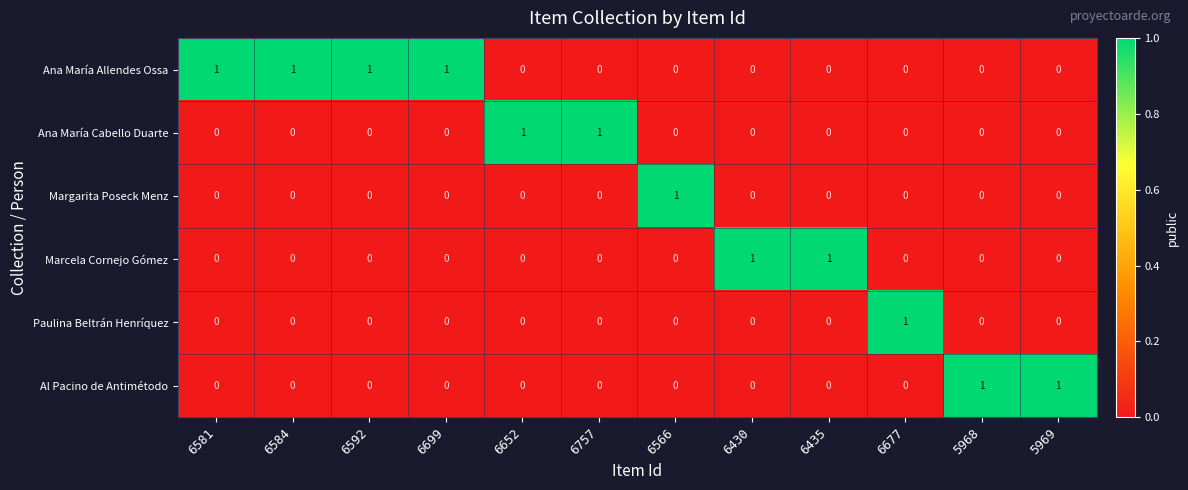

Is it true that Marcela Cornejo Gómez equals 1 at 5968?

False